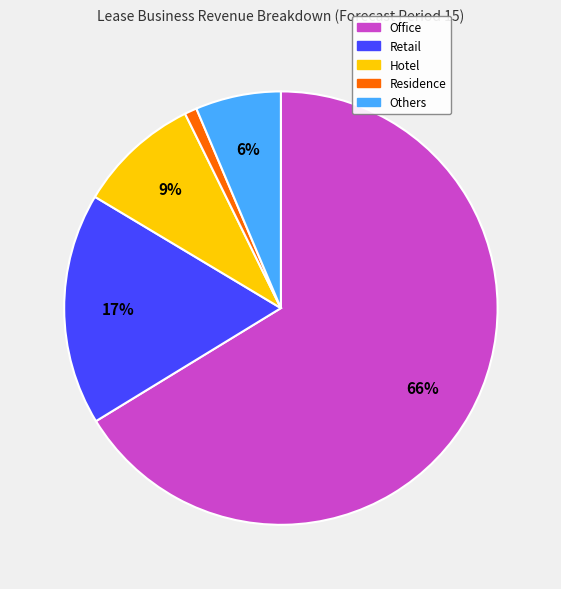

Rank the categories by value from highest to lowest.

Office, Retail, Hotel, Others, Residence